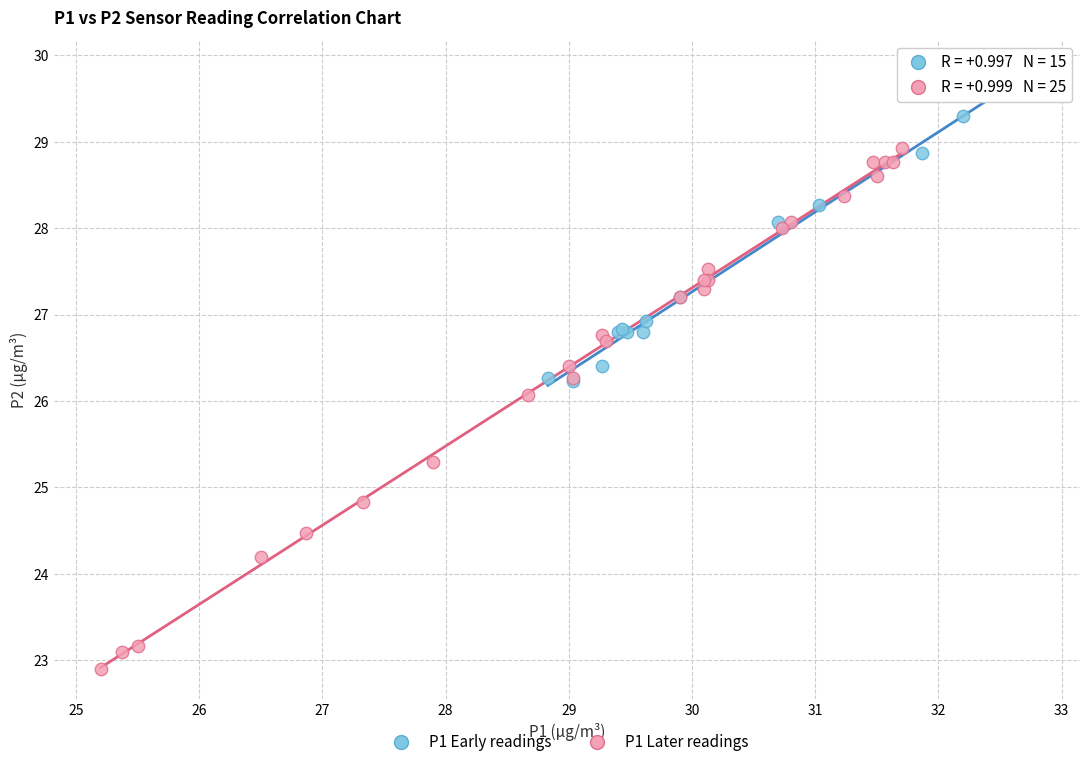

What are all the series names shown in the legend?

P1 Early readings, P1 Later readings